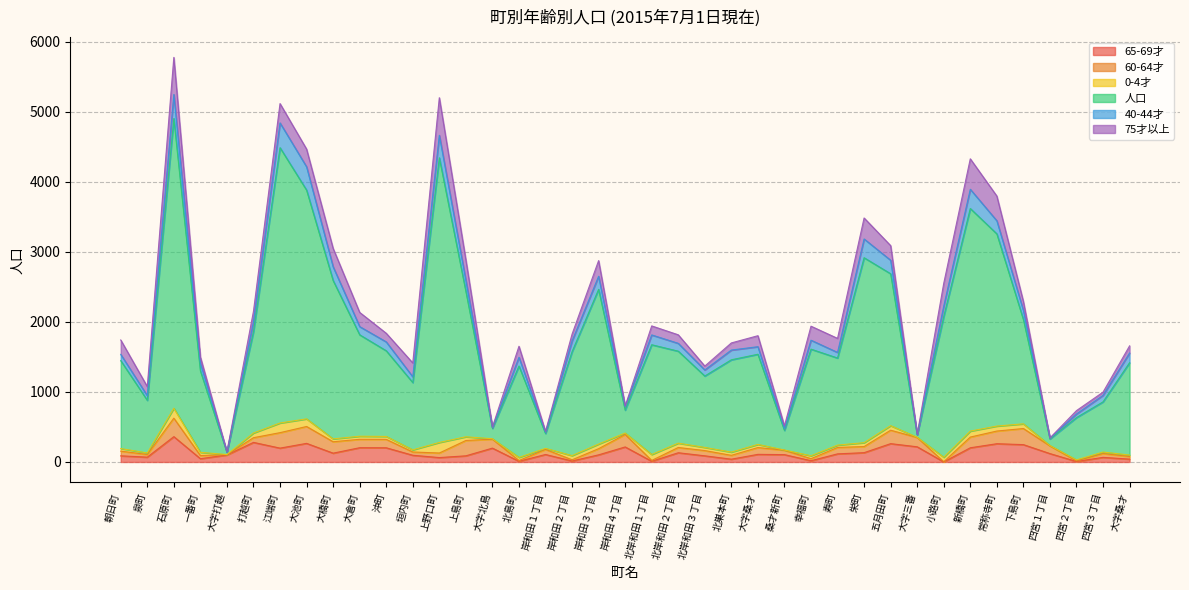

What are all the series names shown in the legend?

65-69才, 60-64才, 0-4才, 人口, 40-44才, 75才以上